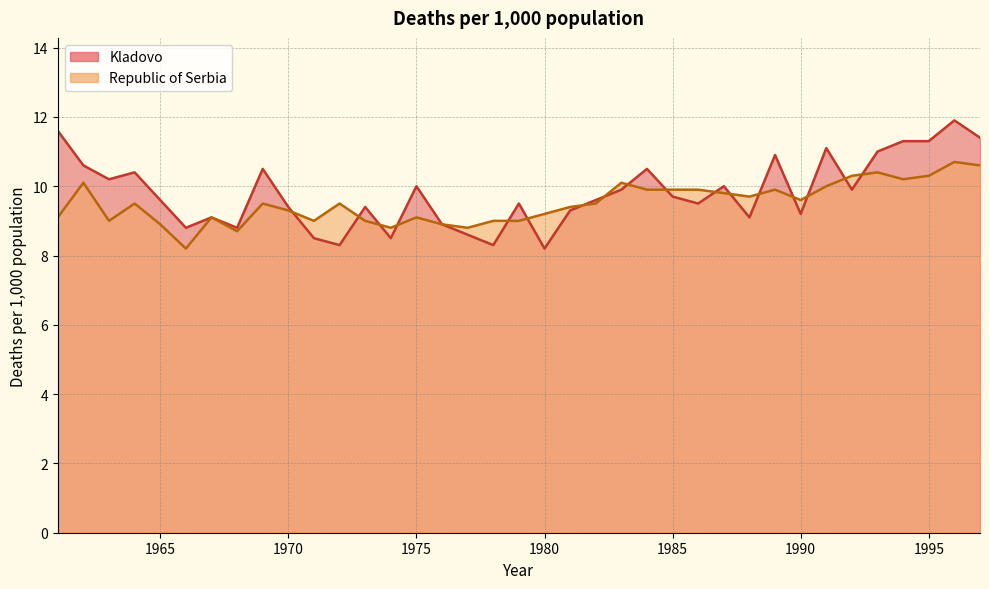

List the series in order of their peak value, lowest first.

Republic of Serbia, Kladovo